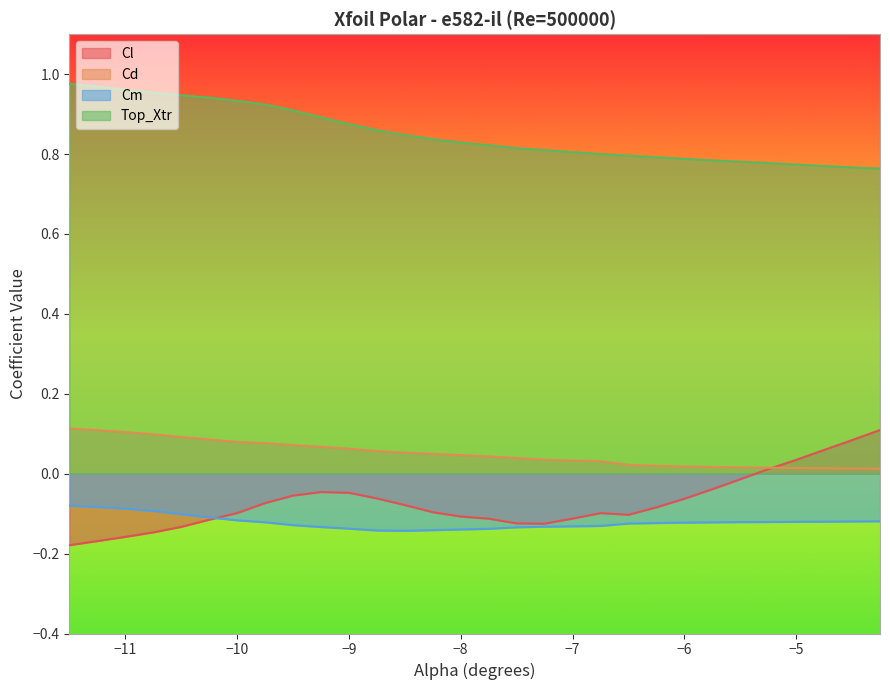

At which category does the chart reach its peak across all series?

-11.5